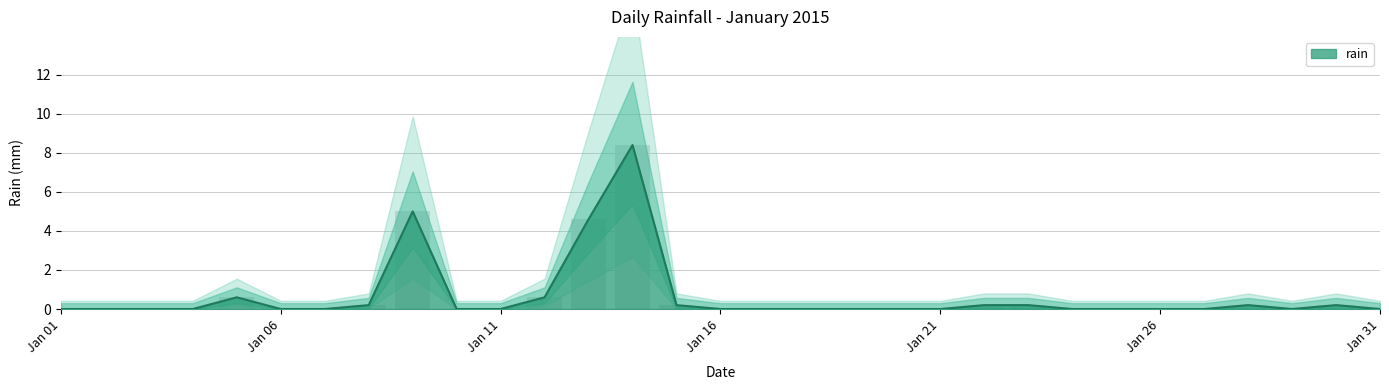

What is the difference between the values at 2015-01-14 and 2015-01-28?

8.2